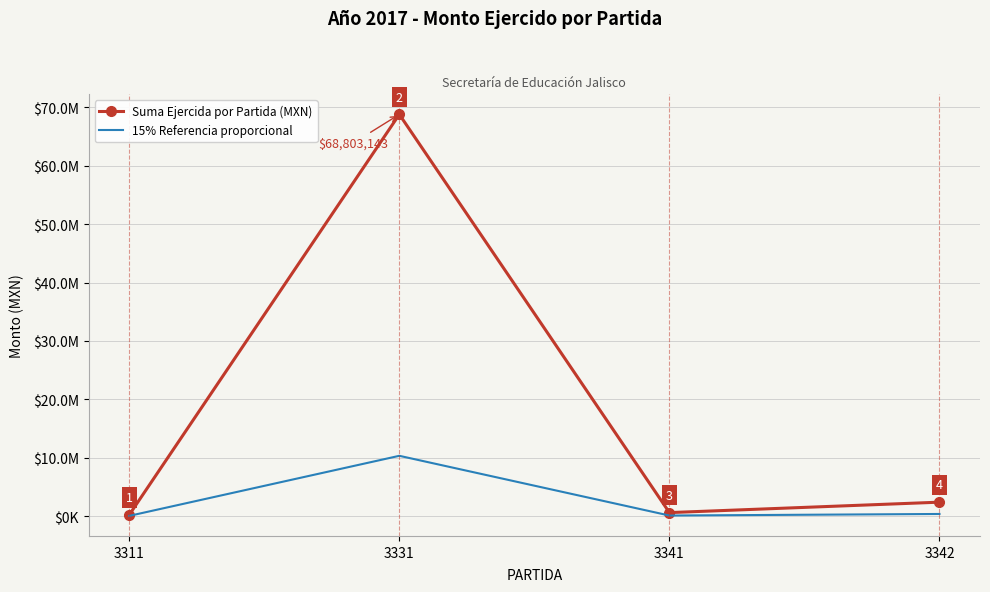

Which series has the largest total across all categories?

Suma Ejercida por Partida (MXN)